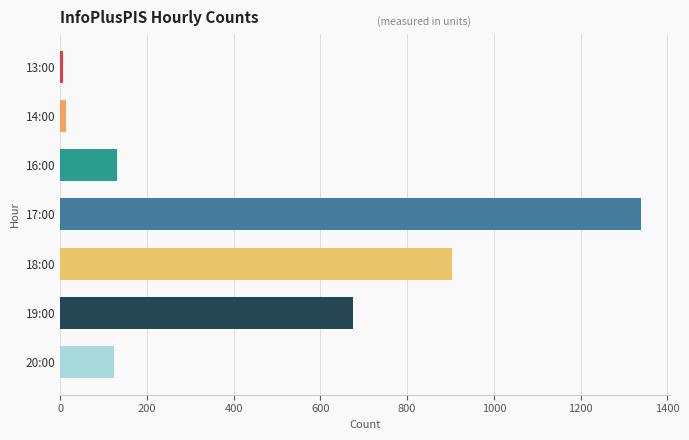

What is the average value?

456